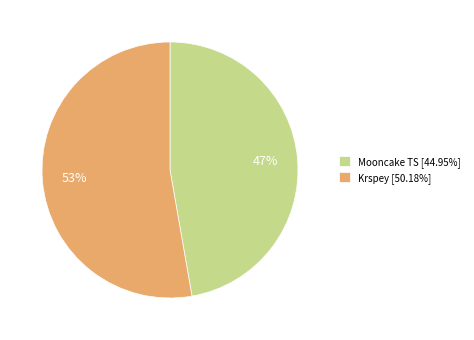

Combined, do Krspey [50.18%] and Mooncake TS [44.95%] account for over 50%?

Yes